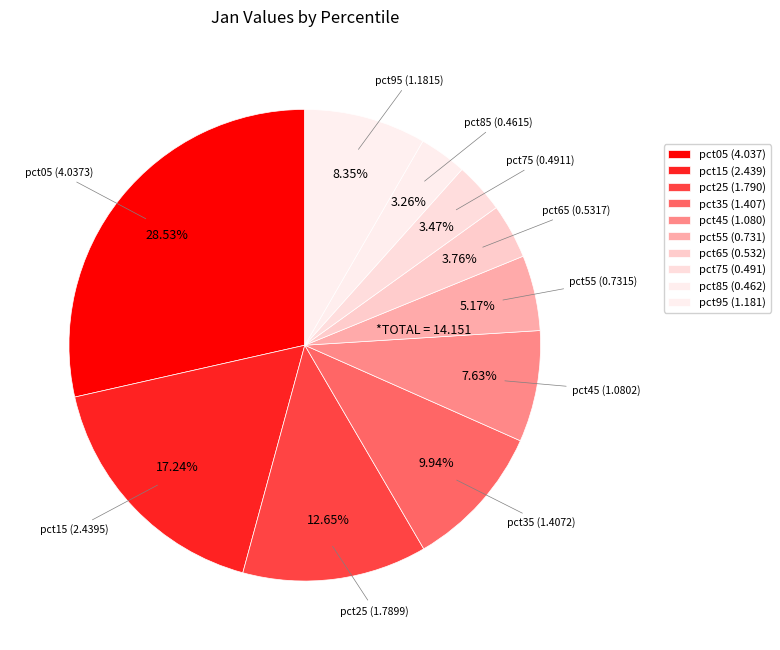

To the nearest percent, what is the difference between the pct45 and pct75 slice percentages?

4%